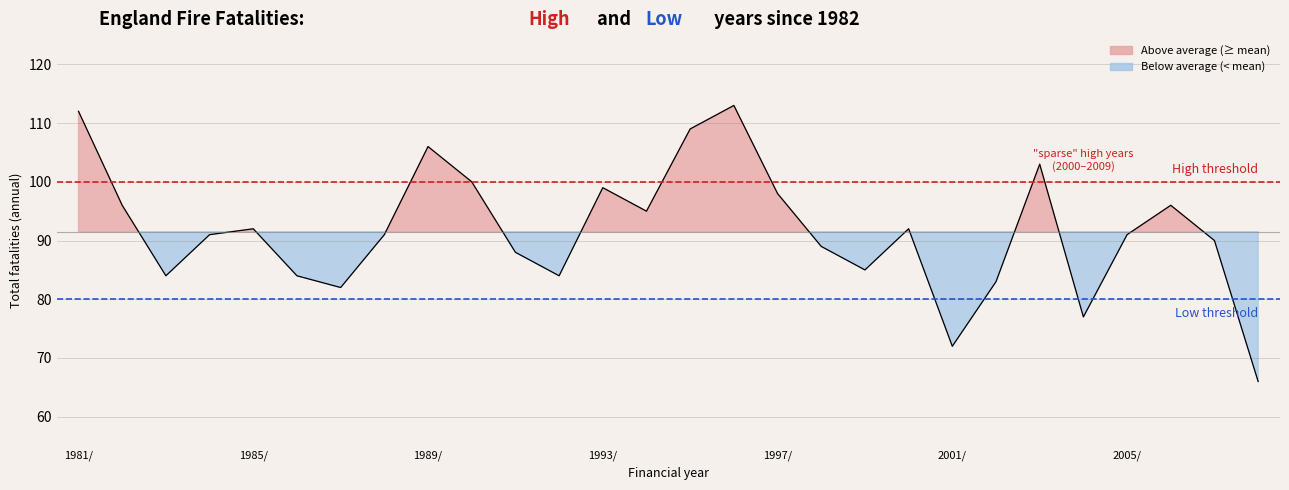

What is the sum of the values at 26 and 1981/?

202